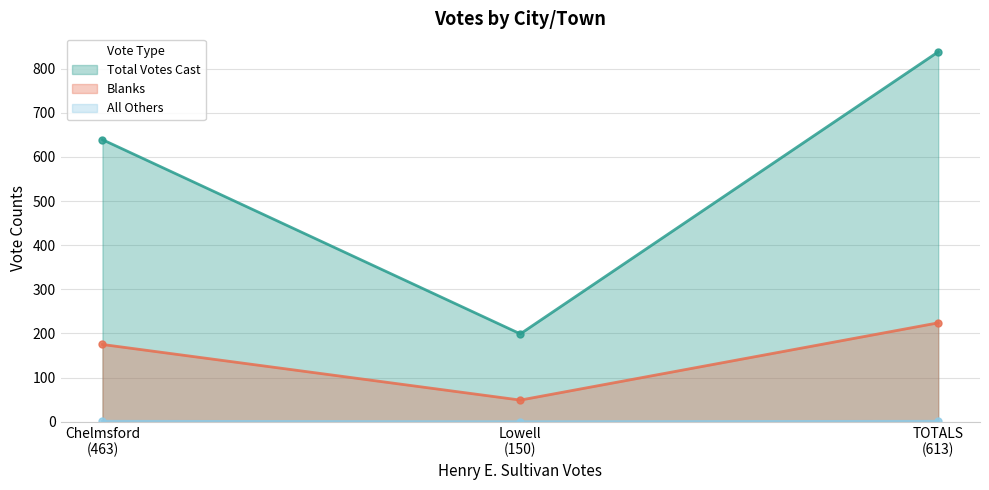

Rank the series by their average value, from lowest to highest.

All Others, Blanks, Total Votes Cast